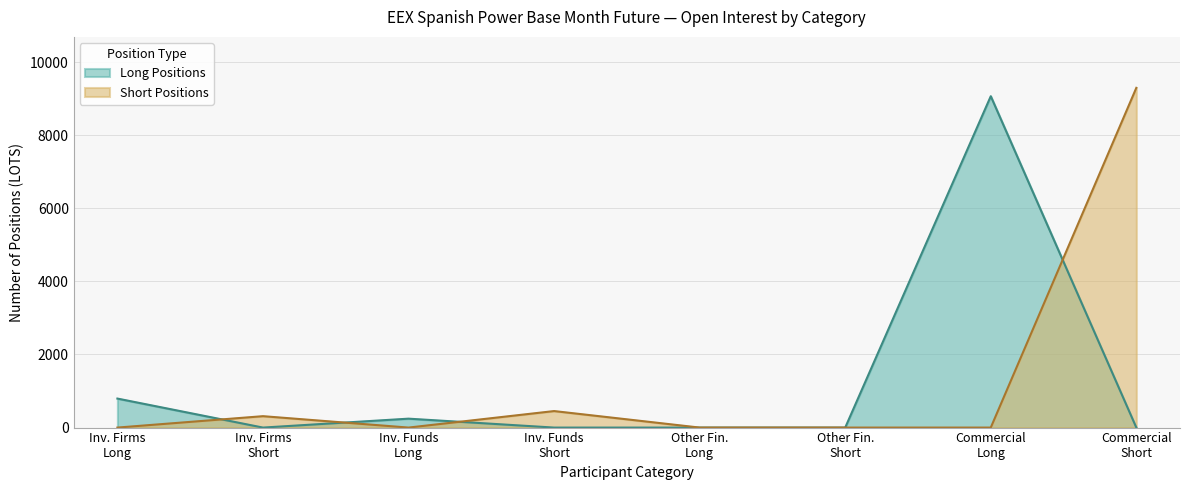

What is the highest value of the Short Positions series?

9294.0